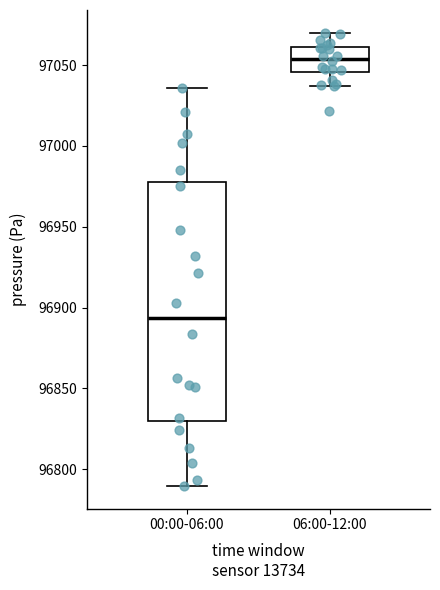

Comparing the boxes themselves (not the whiskers), which one is the tallest?

00:00-06:00